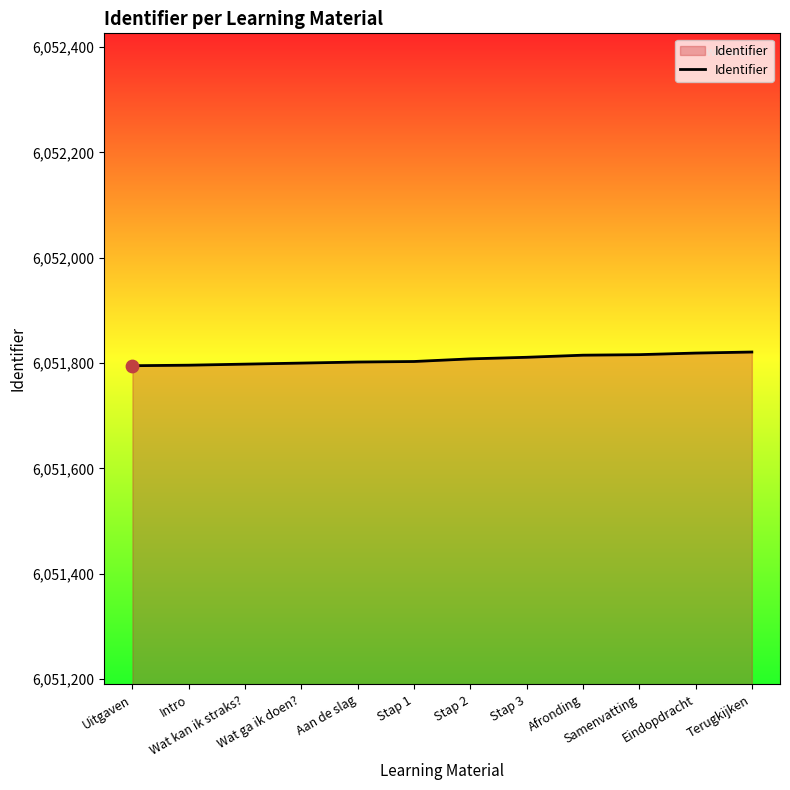

Approximately how many times larger is the value at Afronding compared to Stap 1?

1.0